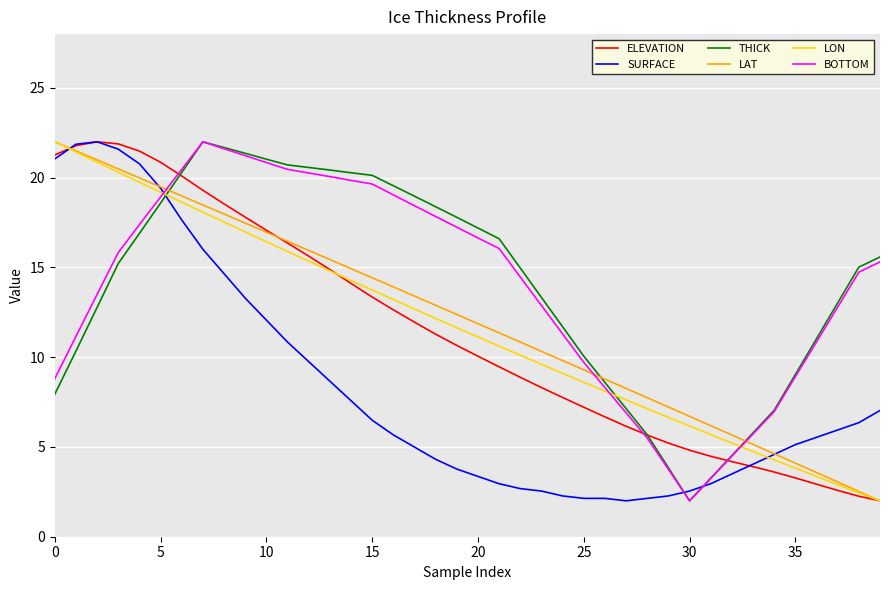

What is the difference between the maximum and minimum values in the LON series?

20.0